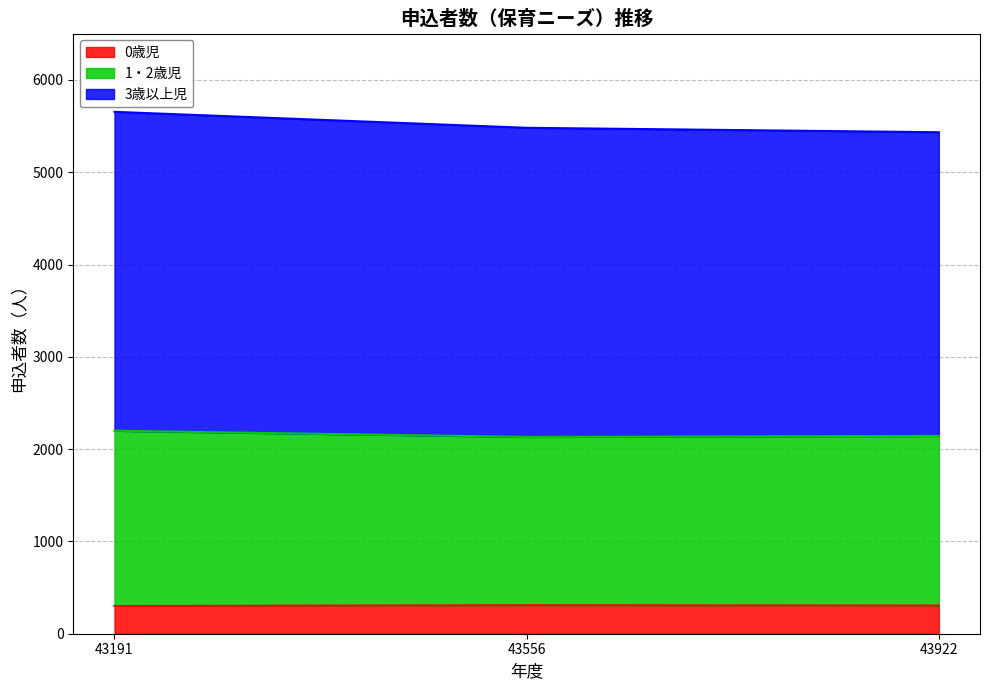

The value of 0歳児 at 43556 is 309. True or false?

True